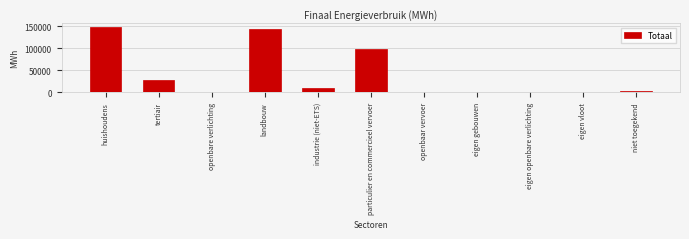

At which label is the value closest to 74529?

particulier en commercieel vervoer